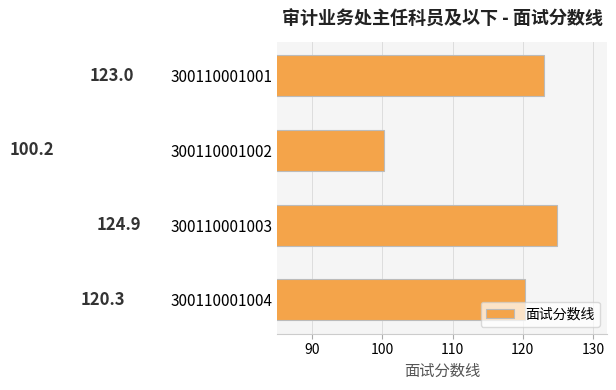

What is the difference between the maximum and minimum values?

24.7